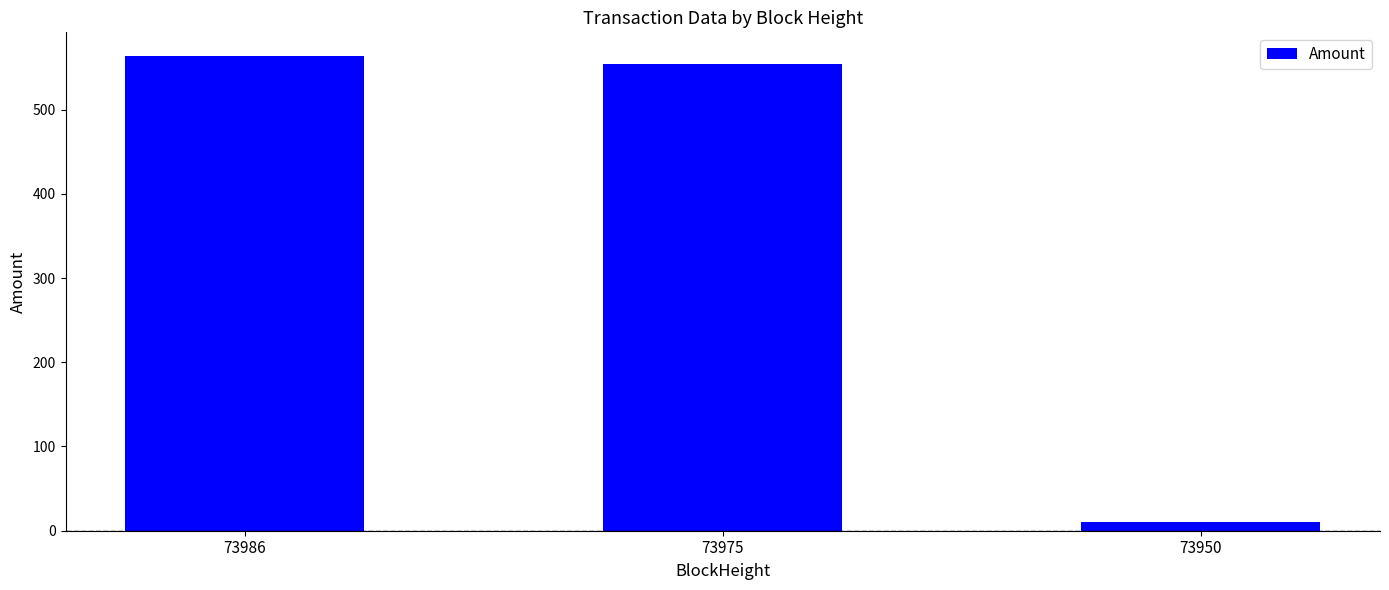

What is the minimum value shown in the chart?

10.0